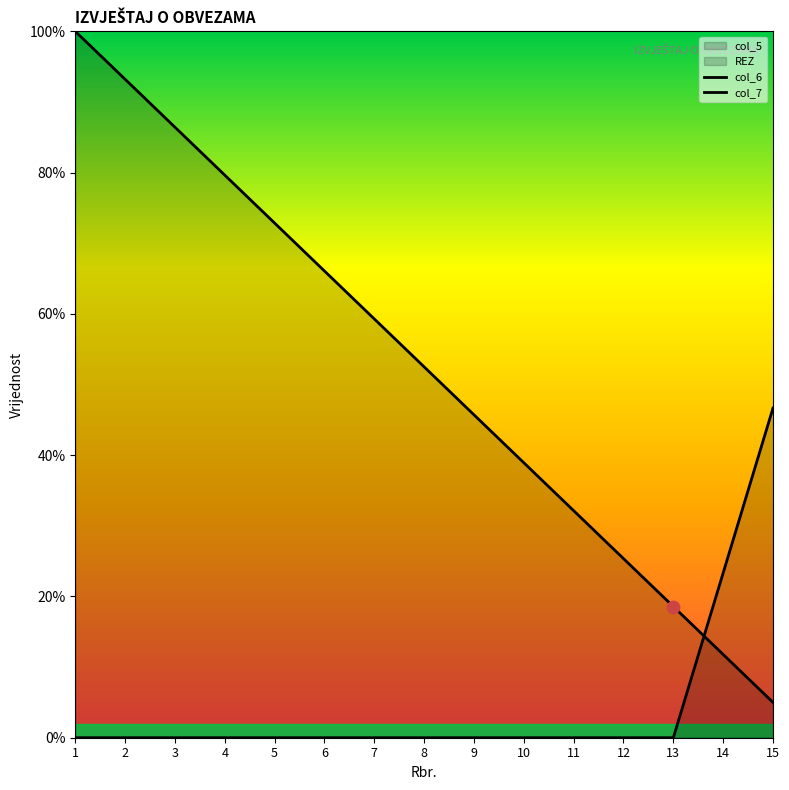

What is the total value across all series at 10?

38.9